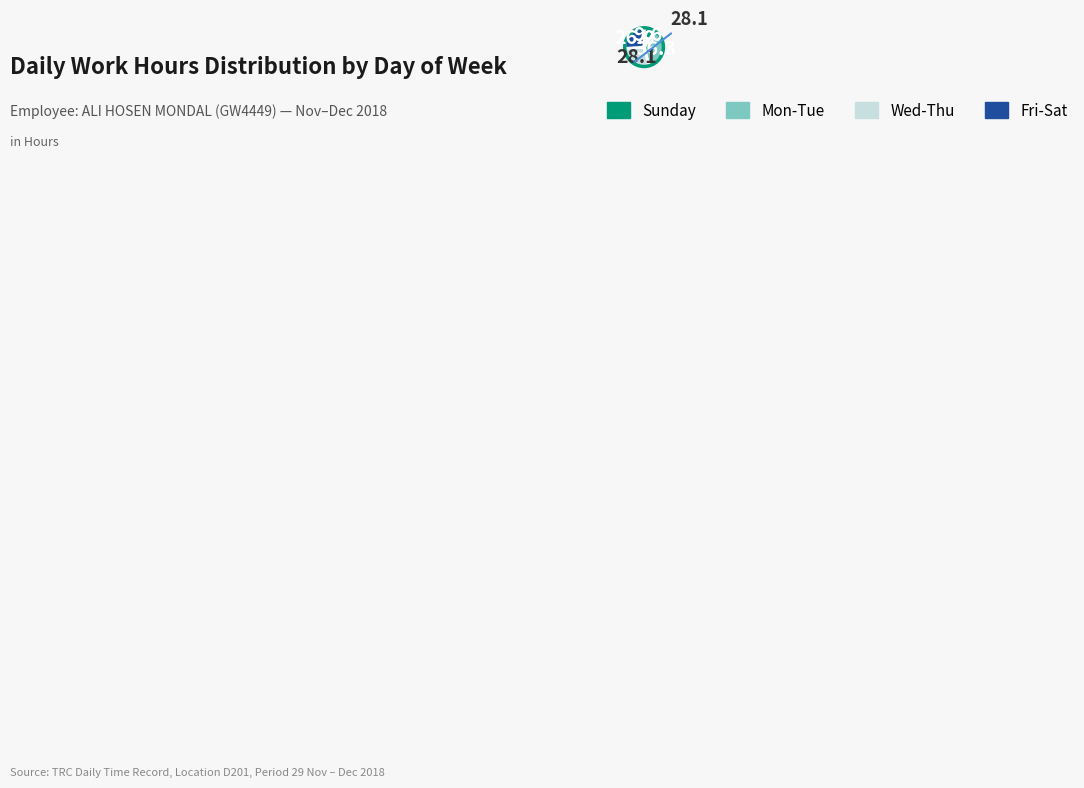

Is there any slice that represents more than half of the pie?

No